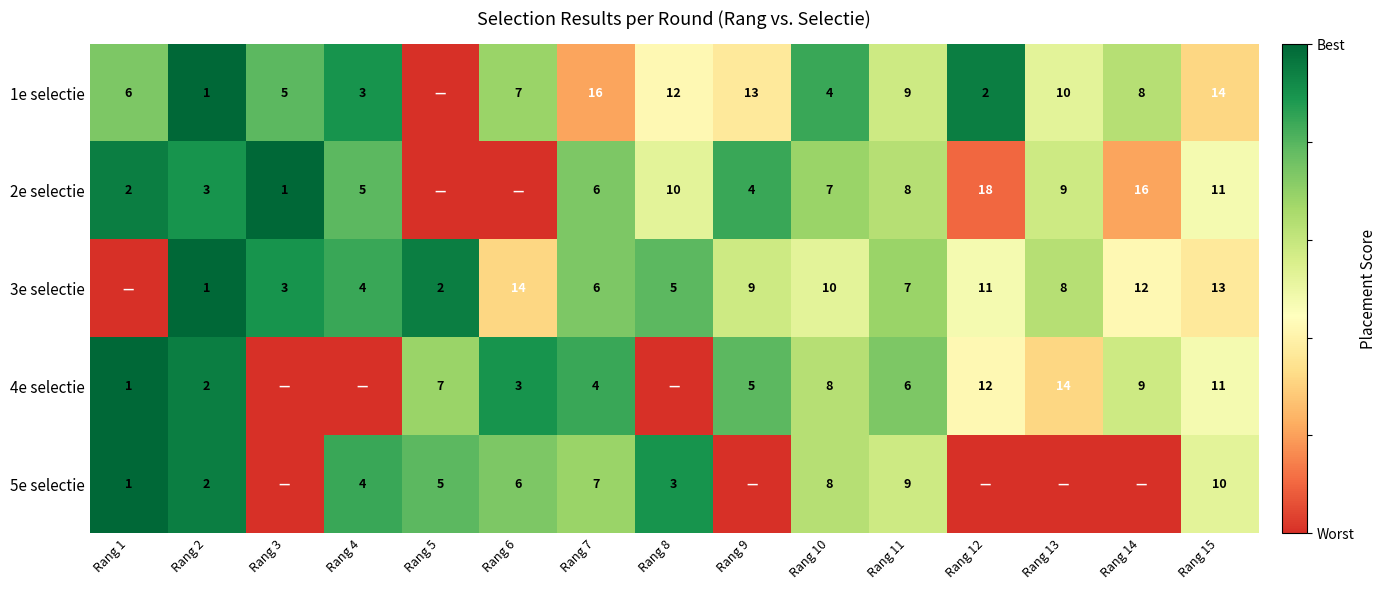

Is the value of 4e selectie at Rang 14 greater than the value of 3e selectie at Rang 13?

Yes